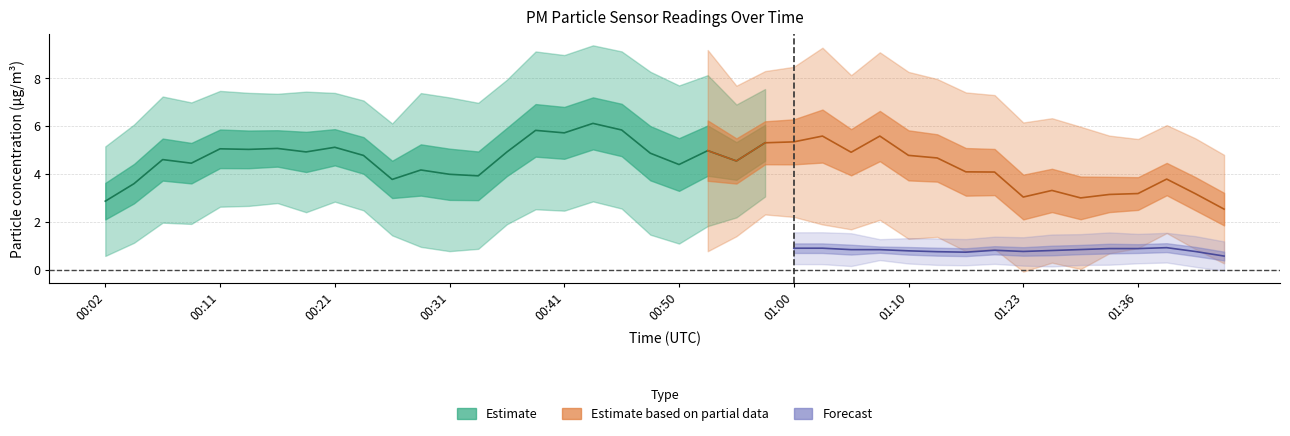

What is the smallest value displayed?

0.6